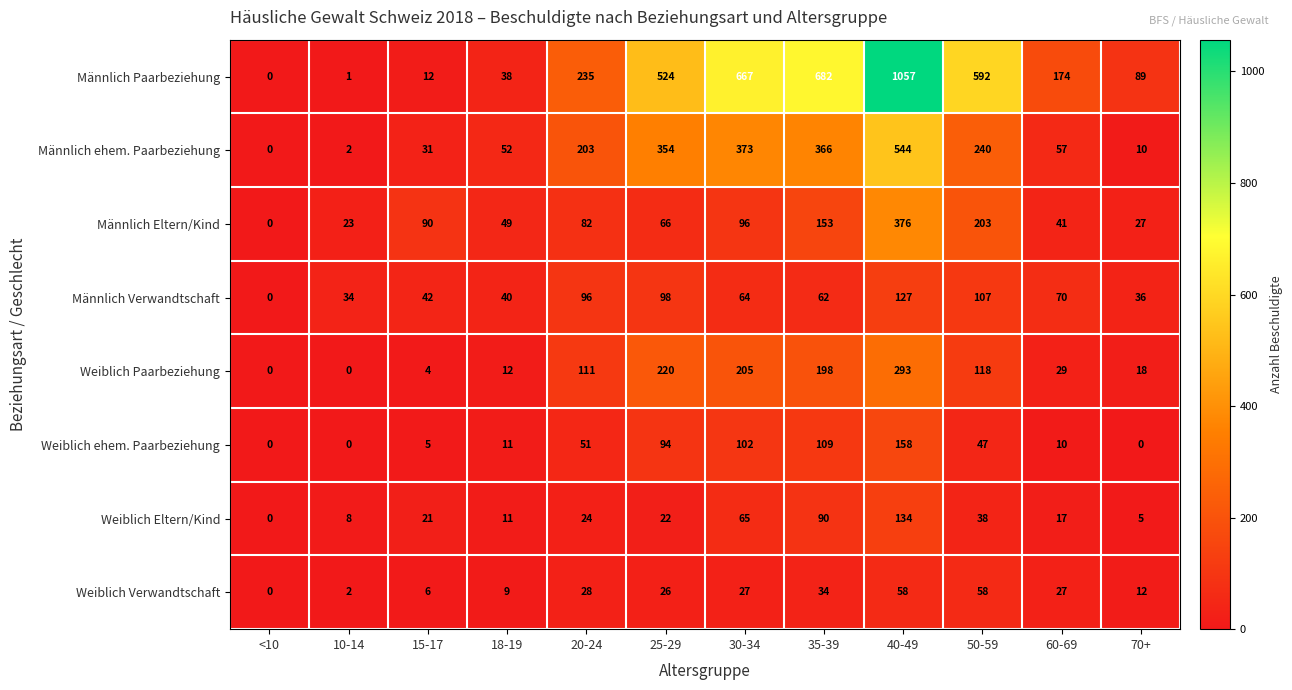

The Männlich ehem. Paarbeziehung series shows 553 at 35-39. True or false?

False